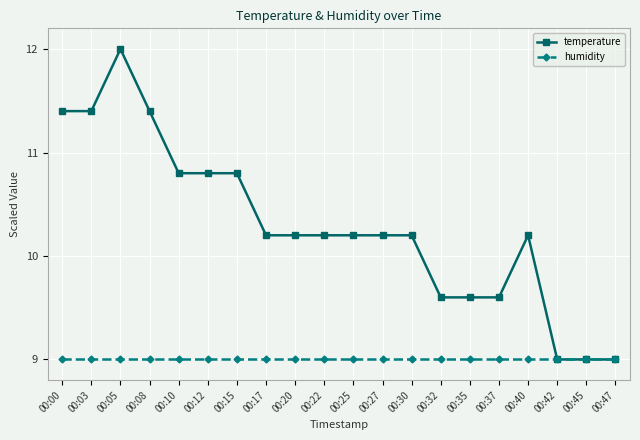

Which series has the largest total across all categories?

temperature